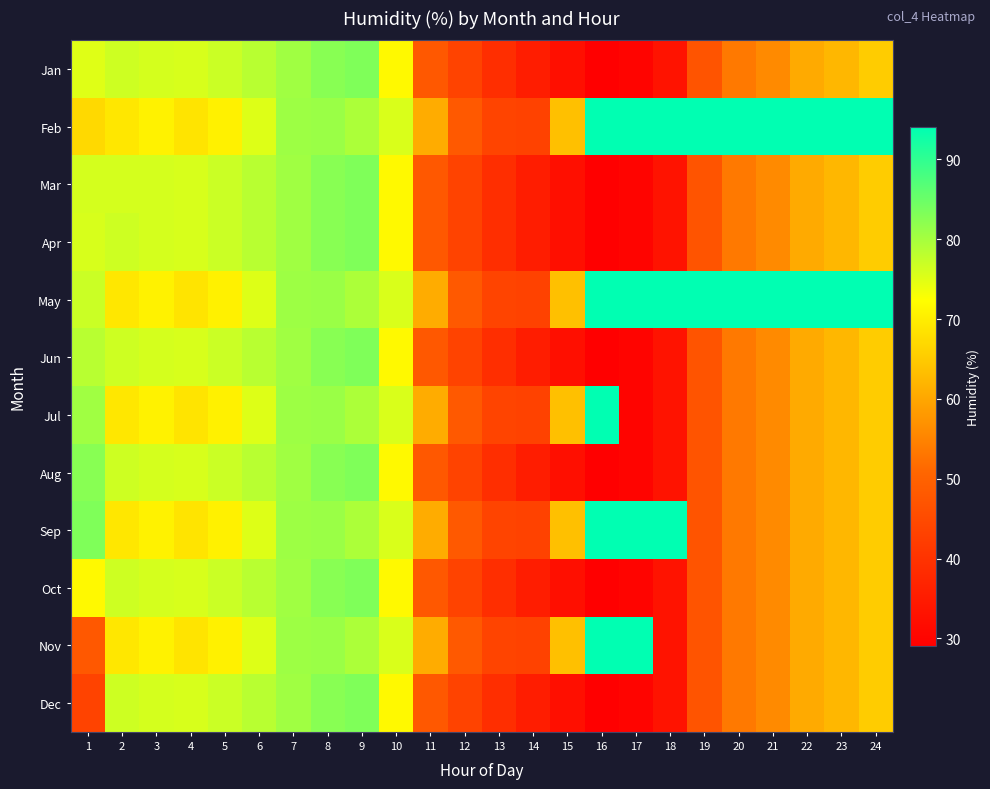

At which category is the sum across all series the highest?

8